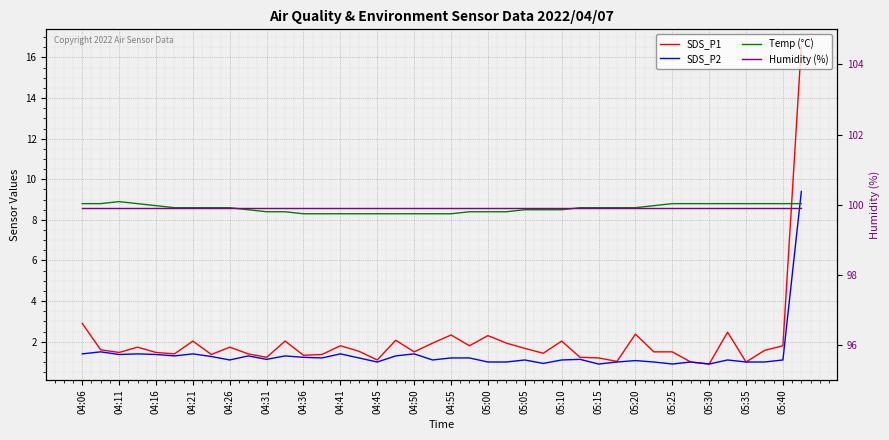

What is the label of the 19th point from the right?

21